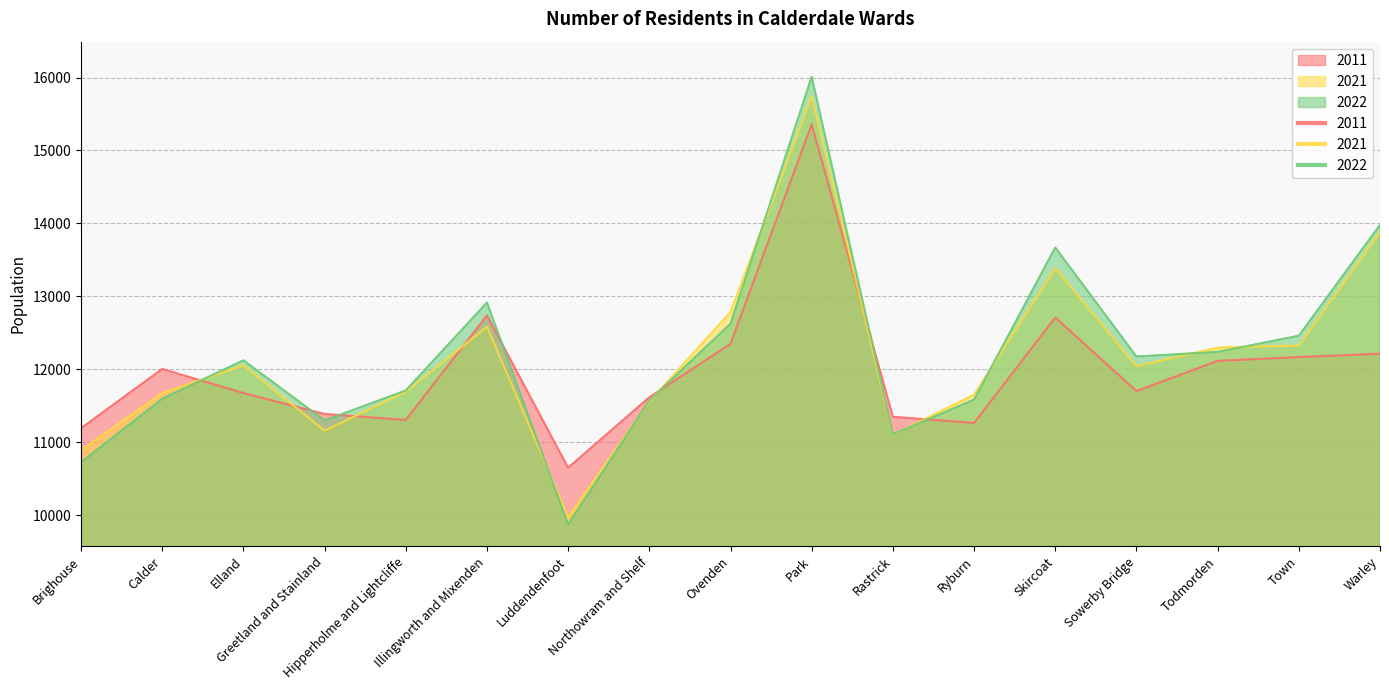

How many lines are shown in the chart?

3